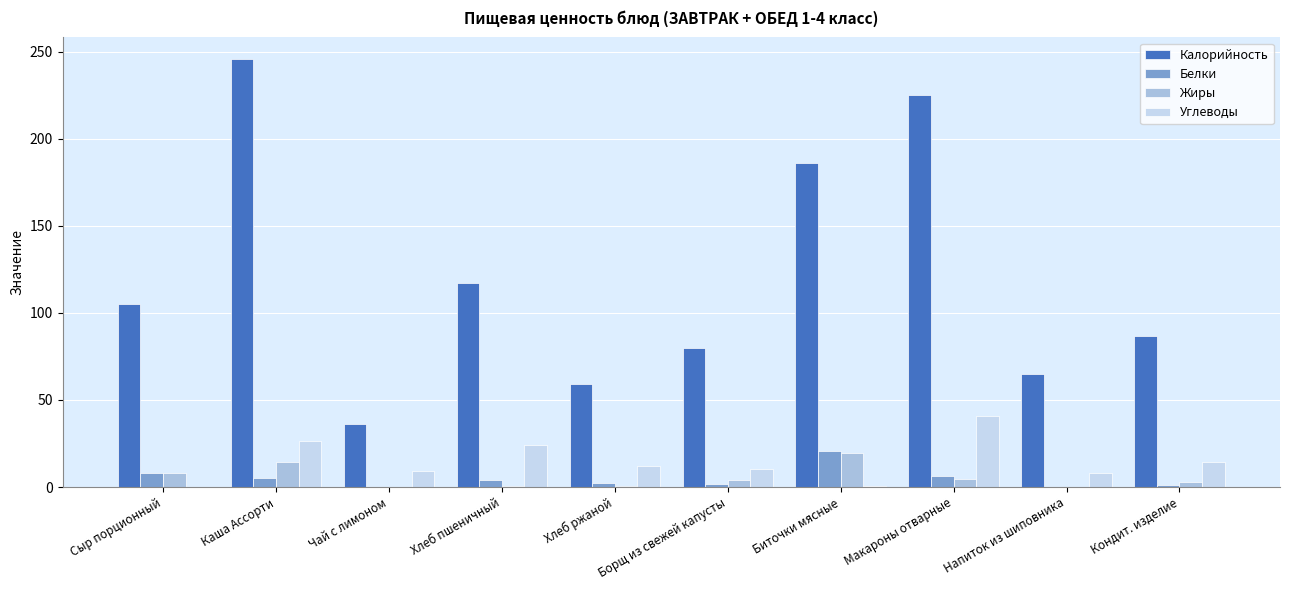

Where does the Углеводы series first go above 11?

Каша Ассорти